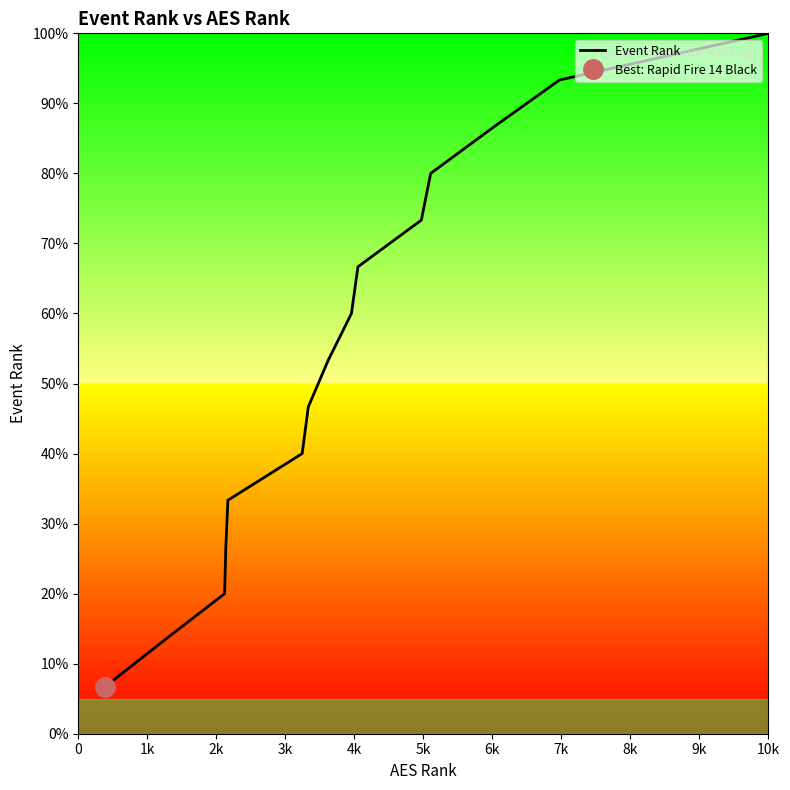

What is the difference between the second highest and second lowest values?

80.0